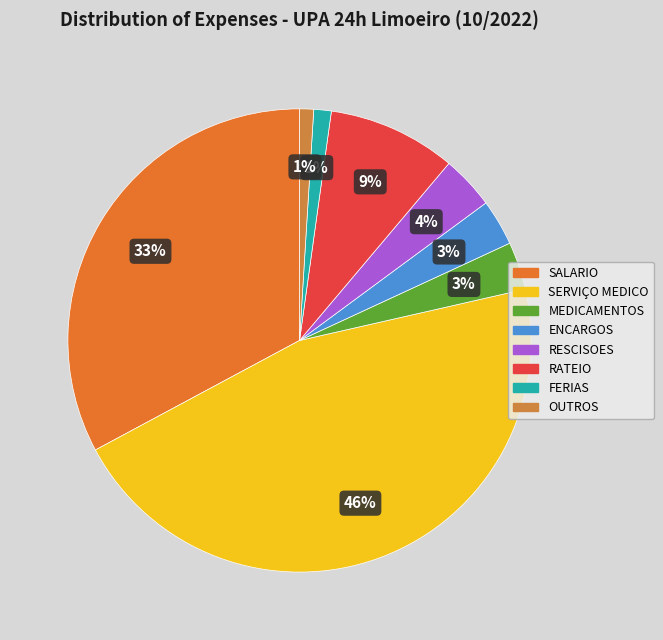

Is there a majority slice in this chart?

No